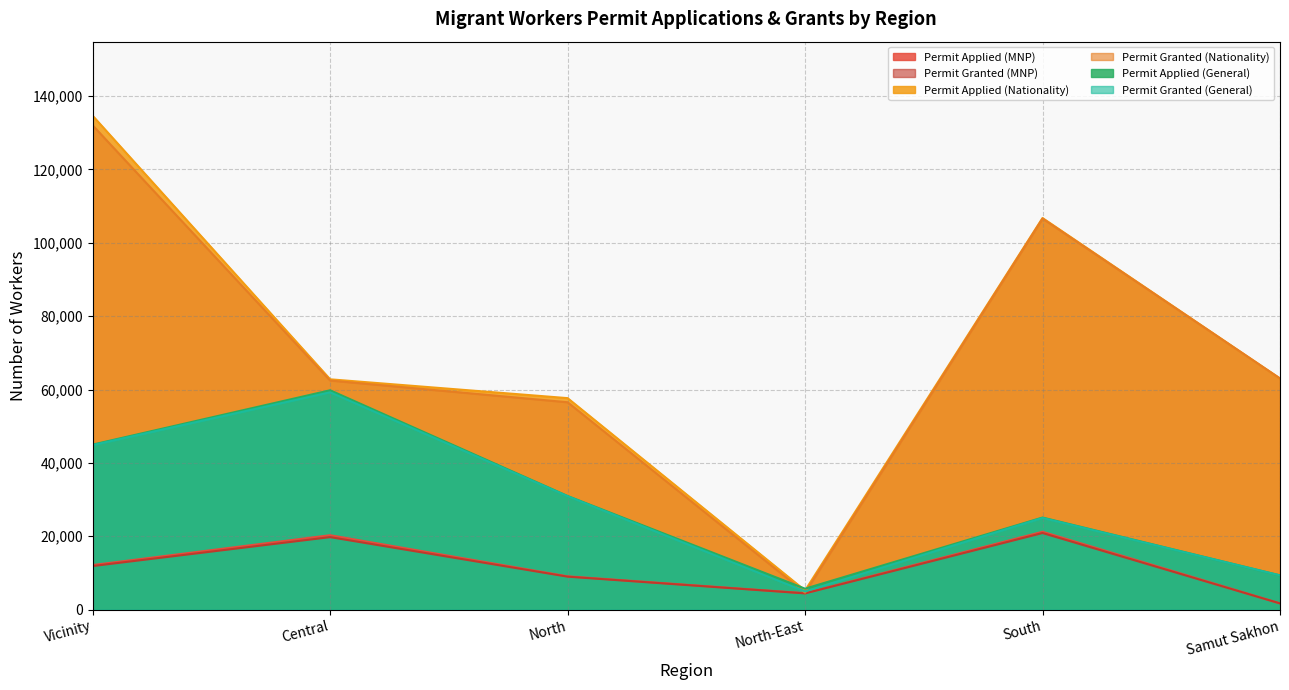

True or false: Permit Applied (General) has more than 1 interior local peaks.

True